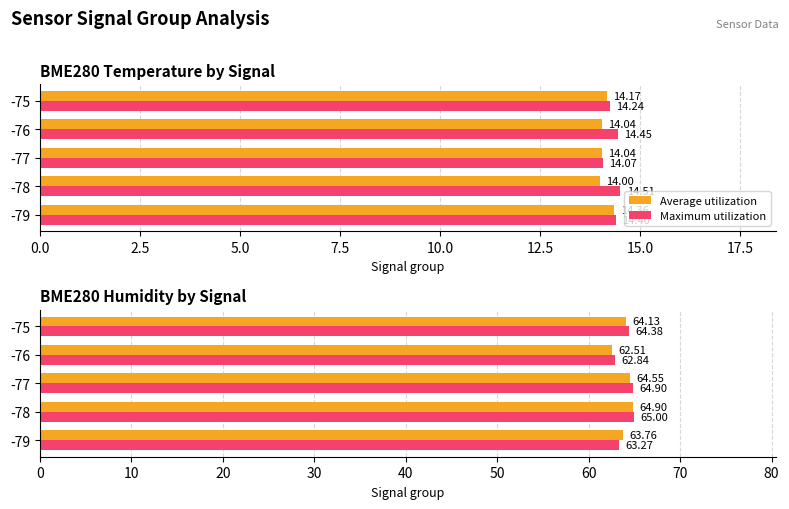

How many categories are shown in the chart?

5